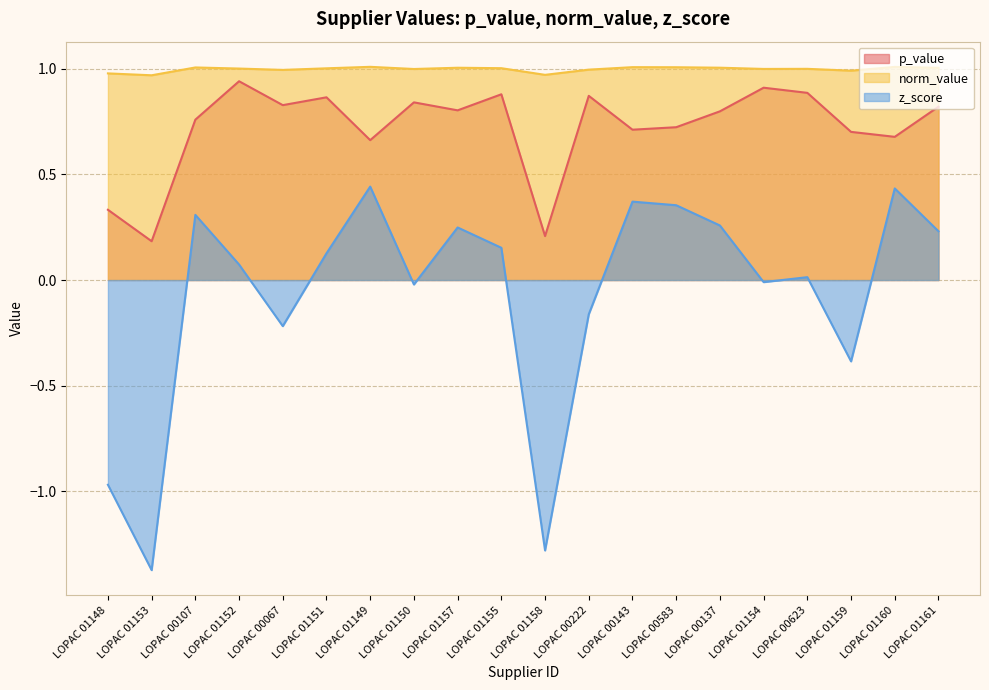

What is the total value across all series at LOPAC 00137?

2.1